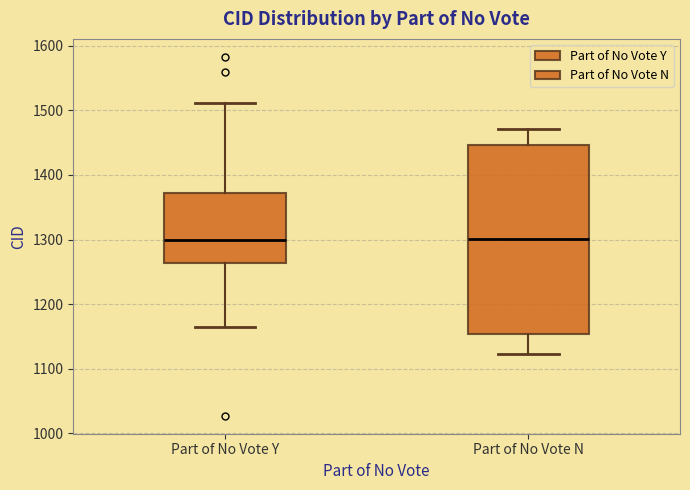

Reading left to right, transcribe this box plot: for each box, give where its median line is, the range the box spans, and where its two whiskers end, as read against the y-axis. The values are not printed on the chart, so give them approximately, as read against the axis.

Part of No Vote Y: median 1300, box 1260 to 1370, whiskers 1170 to 1510
Part of No Vote N: median 1300, box 1150 to 1450, whiskers 1120 to 1470